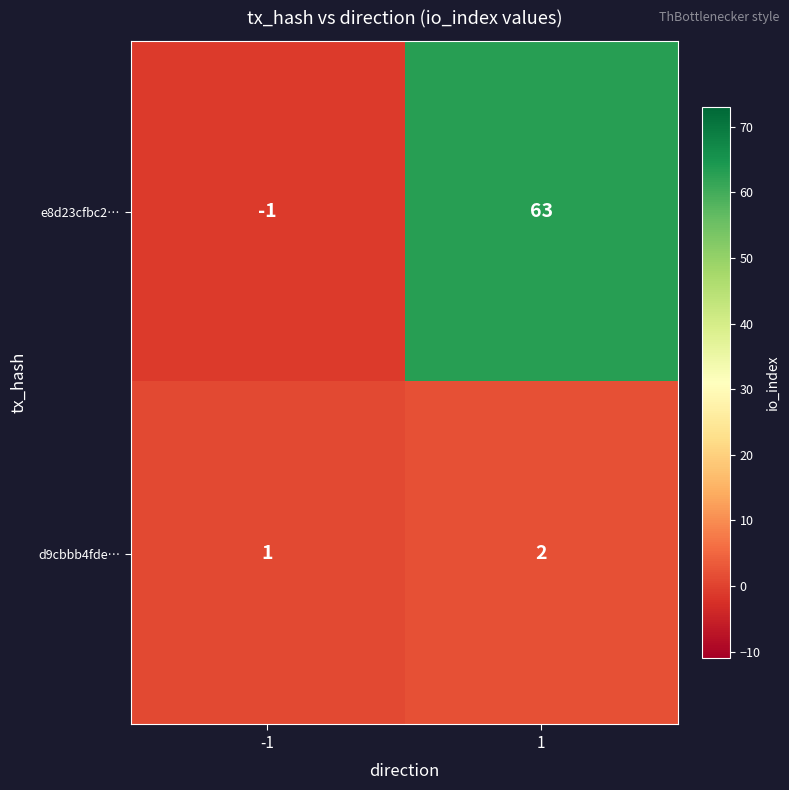

Is it true that d9cbbb4fde… equals 0 at -1?

False